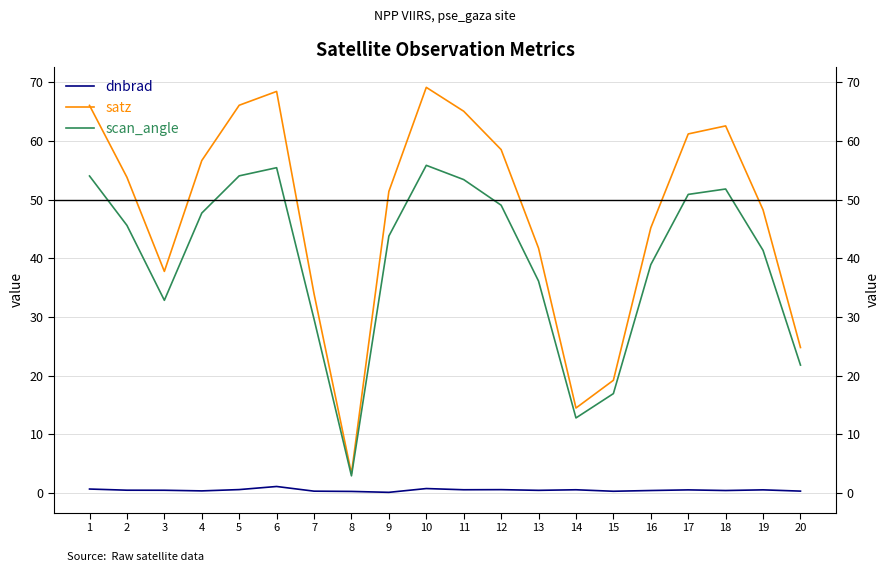

What is the difference between the highest and lowest values at 12?

57.9